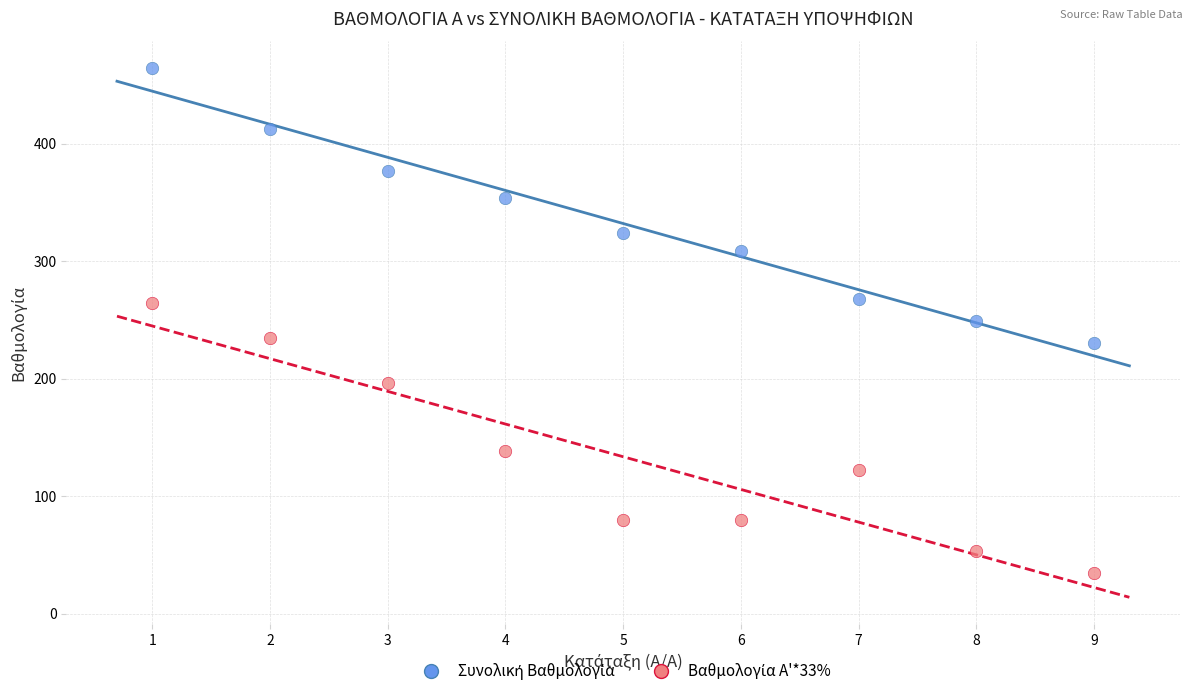

Across all data points, what is the range of X values (max minus min)?

8.0